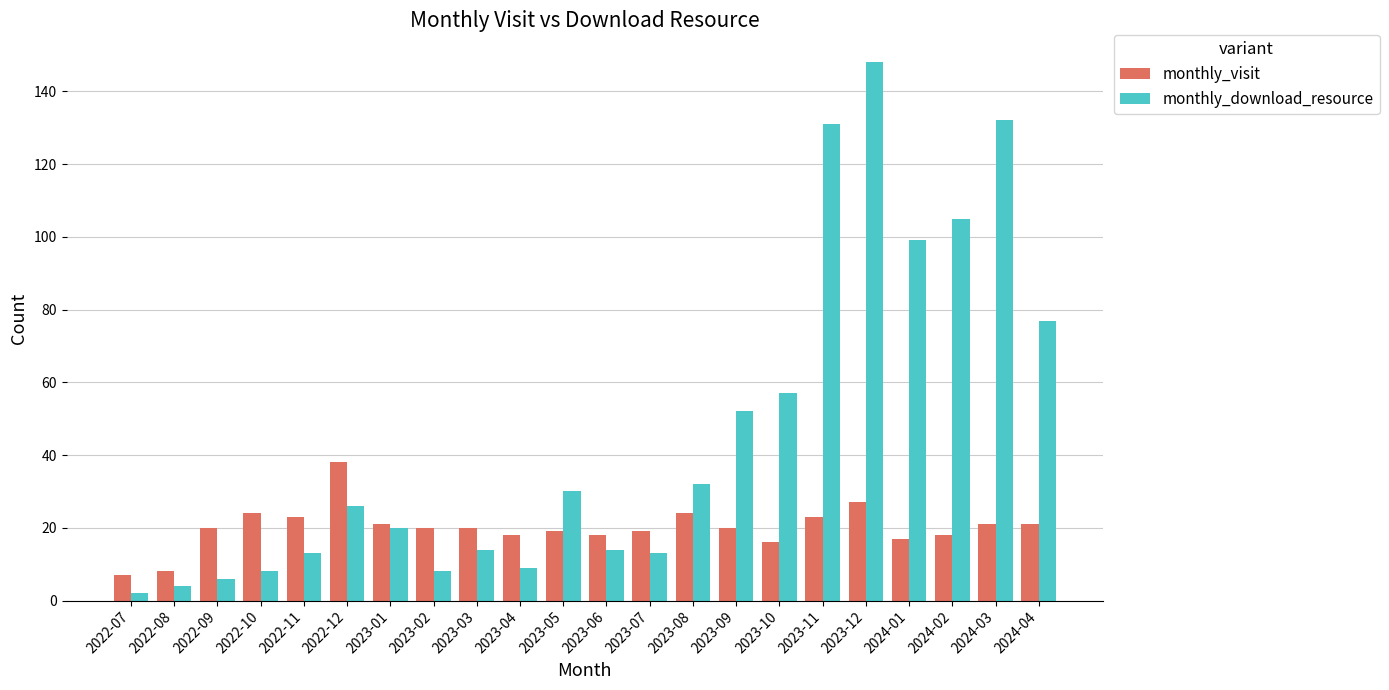

What is the average value of the monthly_download_resource series?

45